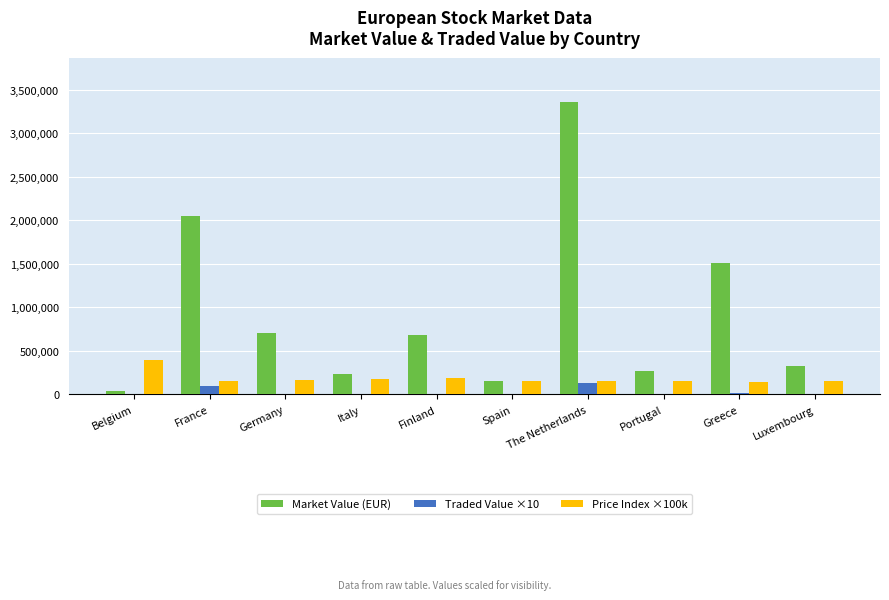

Where is Market Value (EUR) nearest to the value 1701502?

Greece